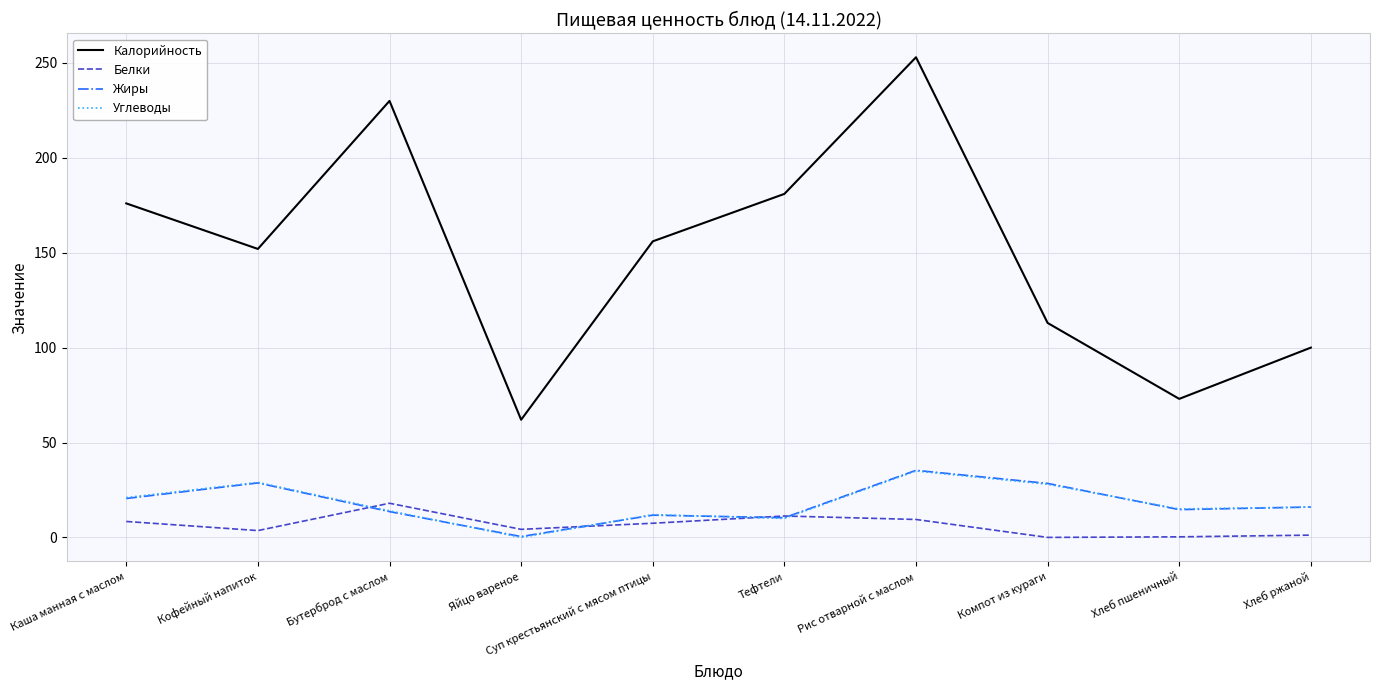

At how many categories does at least one series exceed 59?

10